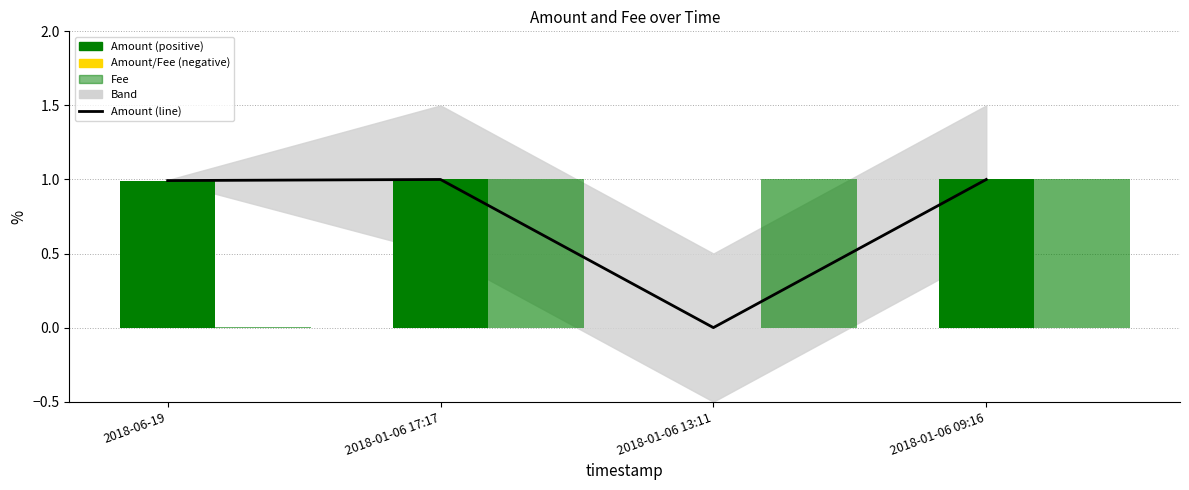

Reading left to right, what are all the values shown in this chart?

2018-06-19=1.0	2018-01-06 17:17=1.0	2018-01-06 13:11=0.0	2018-01-06 09:16=1.0